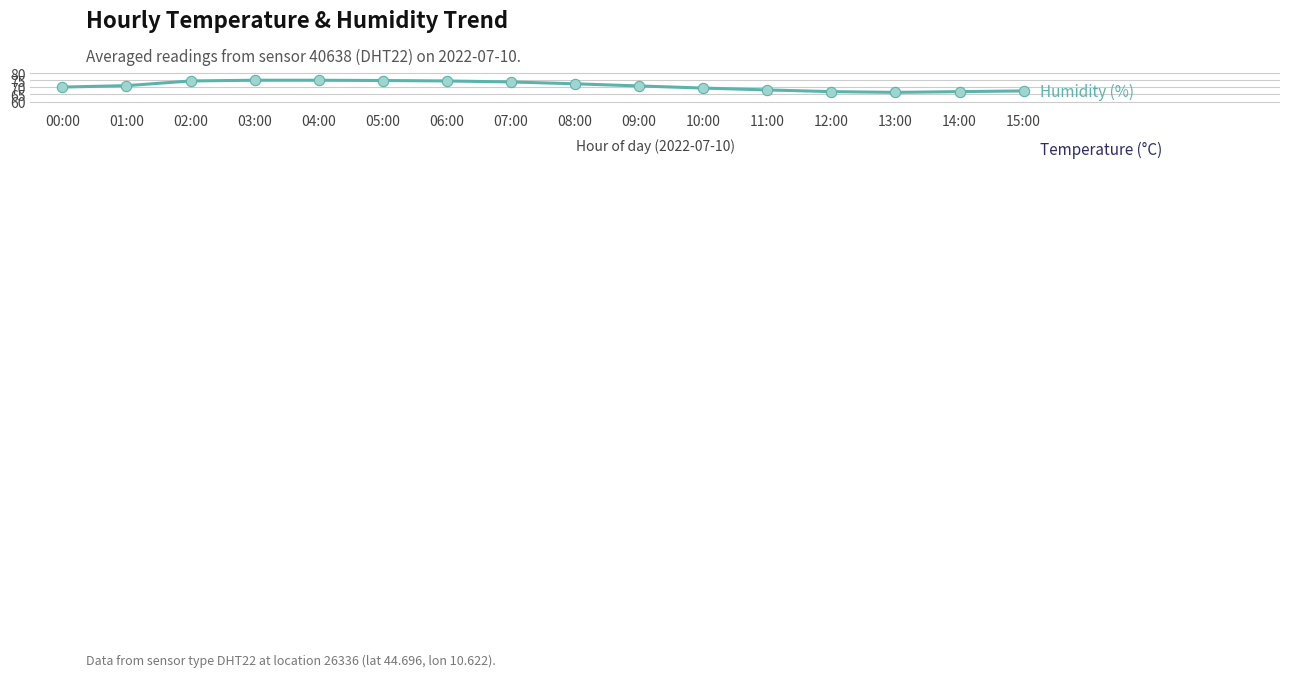

Is the value of Temperature (°C) at 07:00 greater than the value of Humidity (%) at 11:00?

No